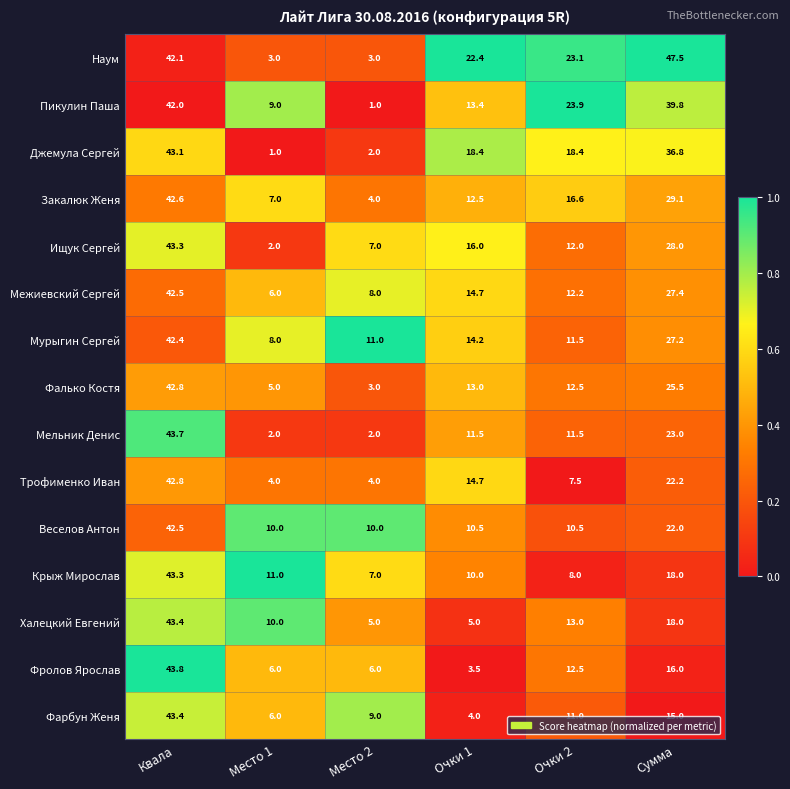

What is the sum of the Закалюк Женя values at Место 1 and Очки 1?

19.5